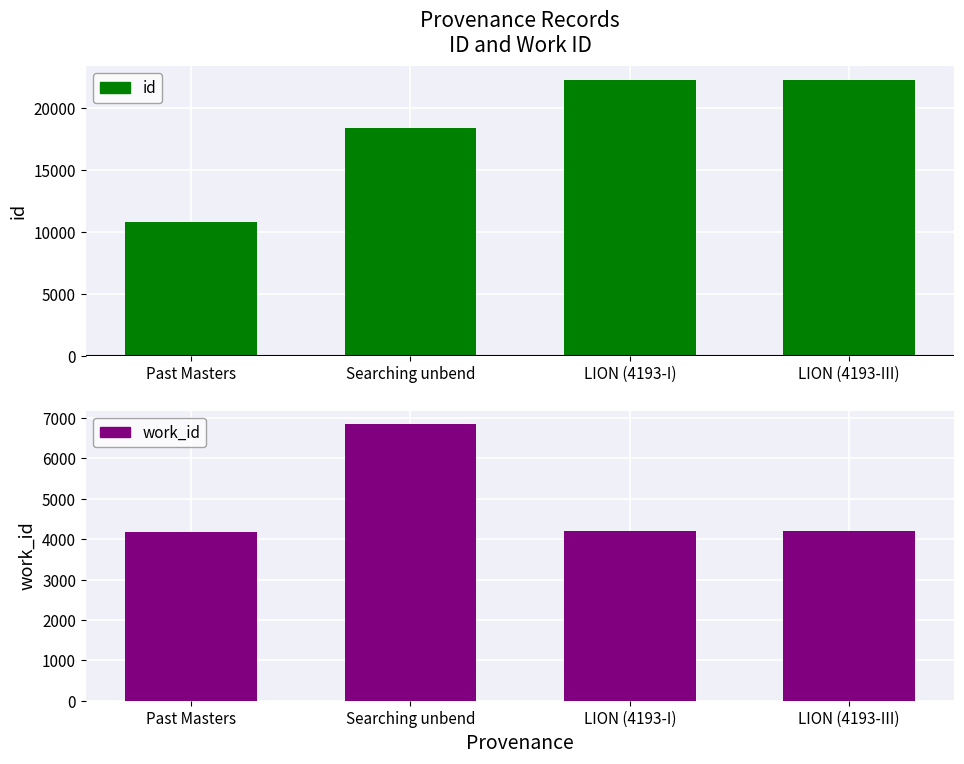

At how many categories does at least one series exceed 5776?

4